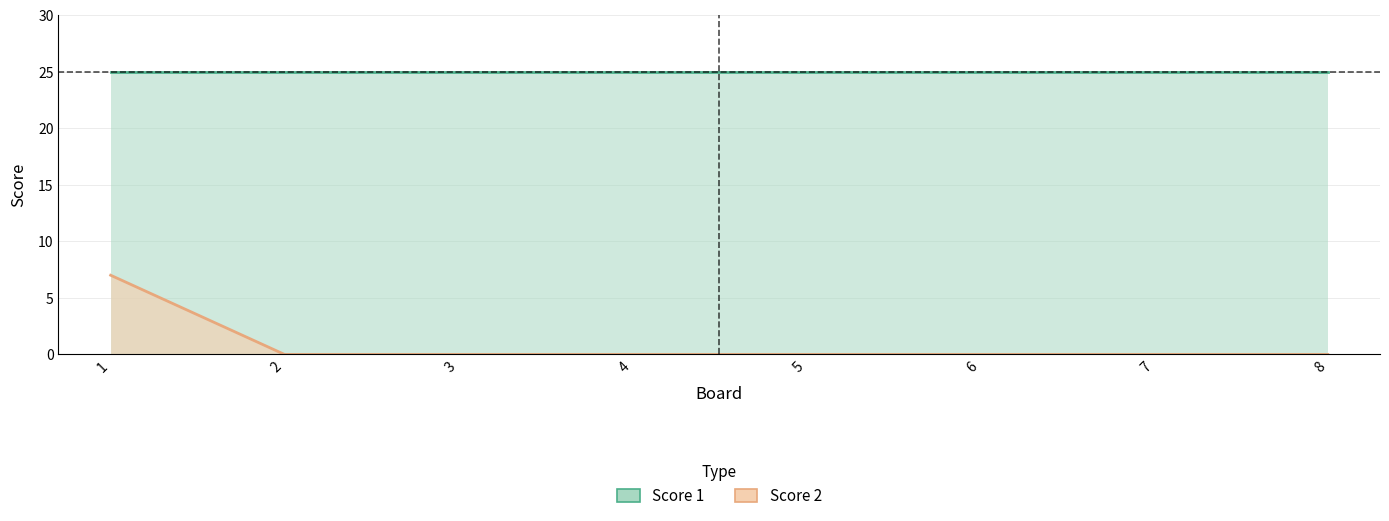

True or false: the data shows 0 at 7.

True